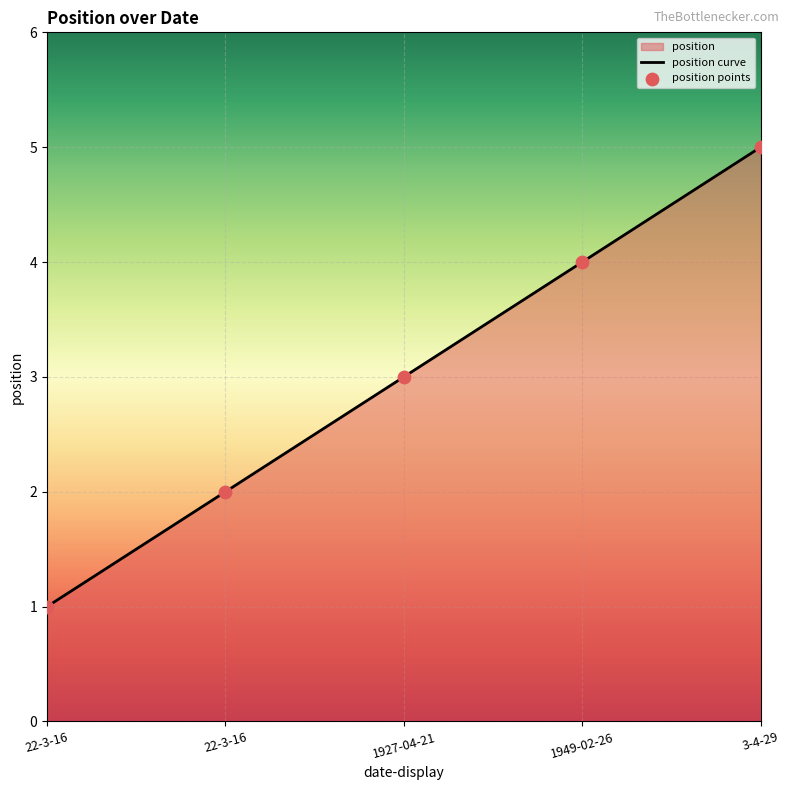

What is the ratio of the value at 1949-02-26 to the value at 22-3-16?

4.0